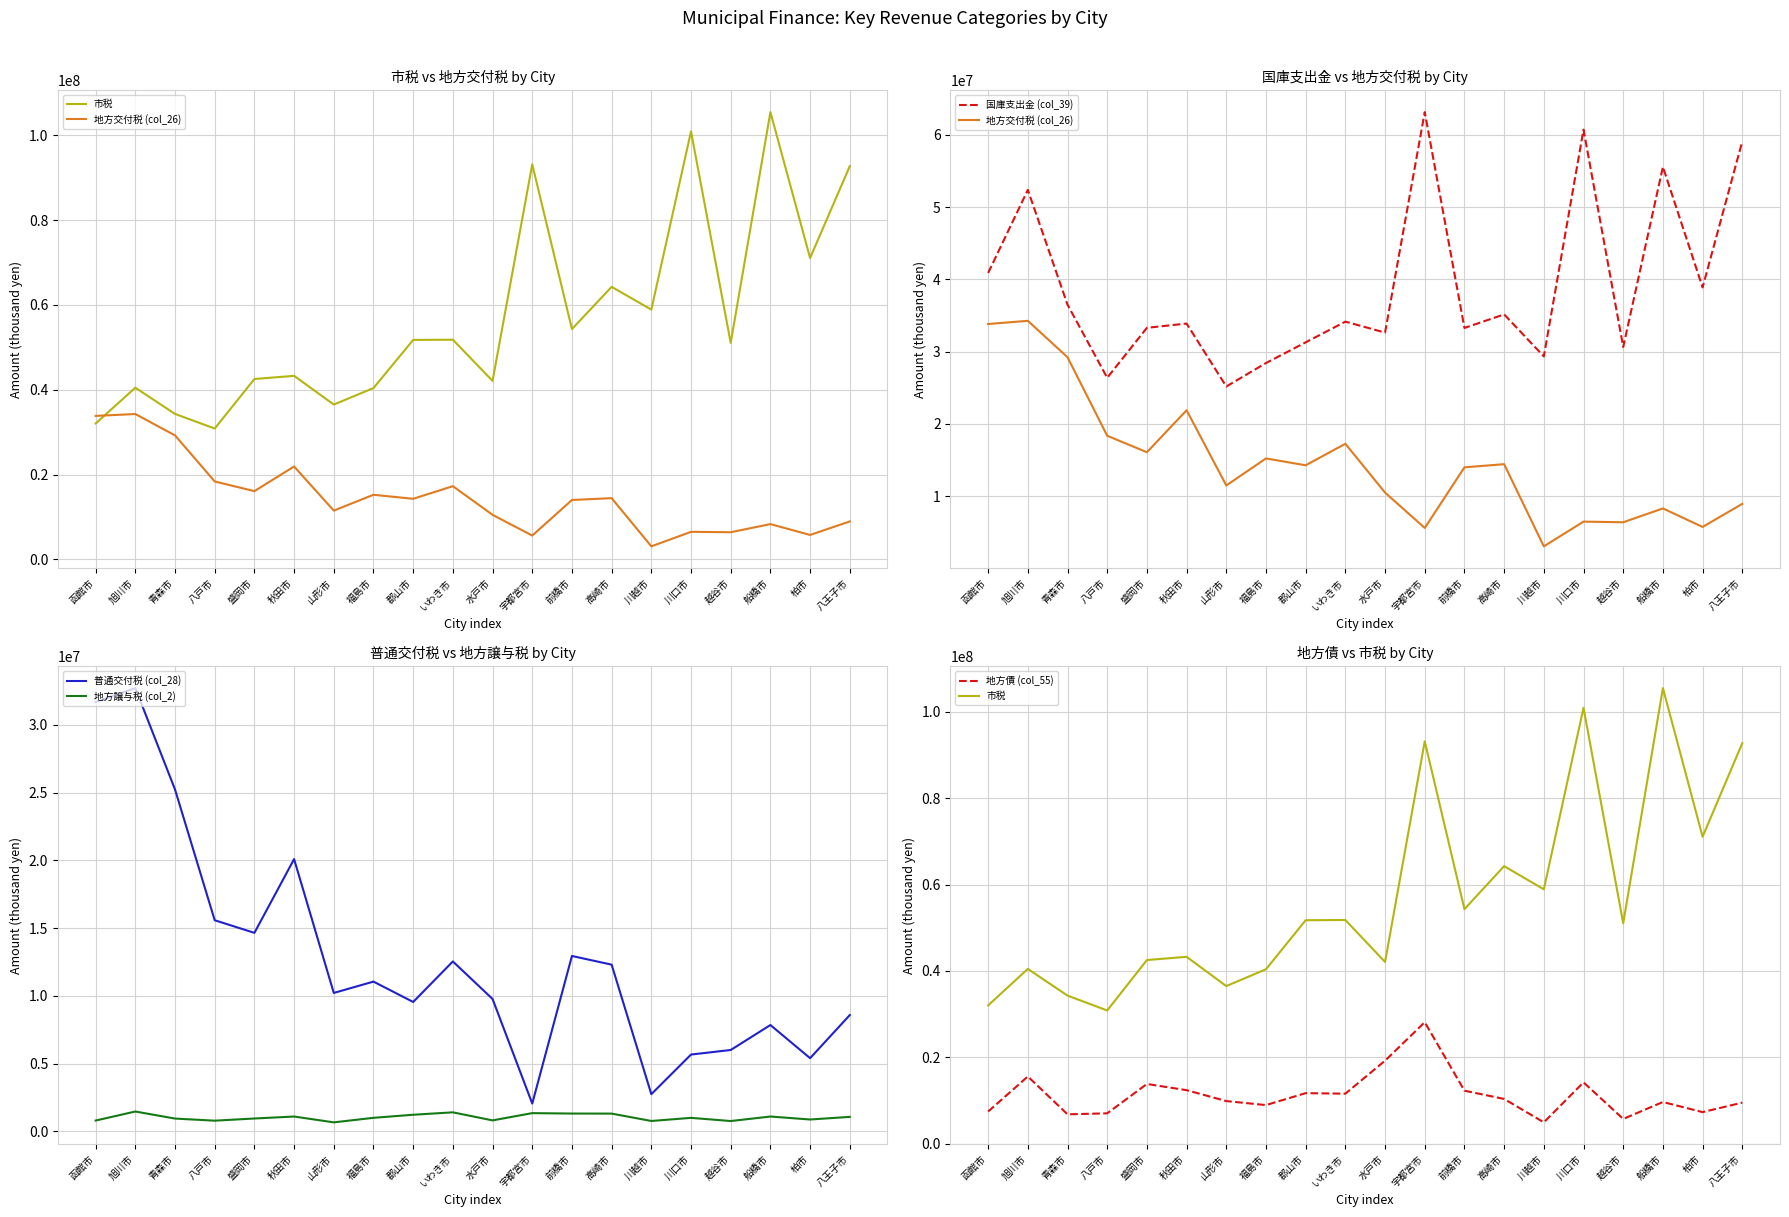

Where is the first local minimum for 地方交付税 (col_26)?

盛岡市